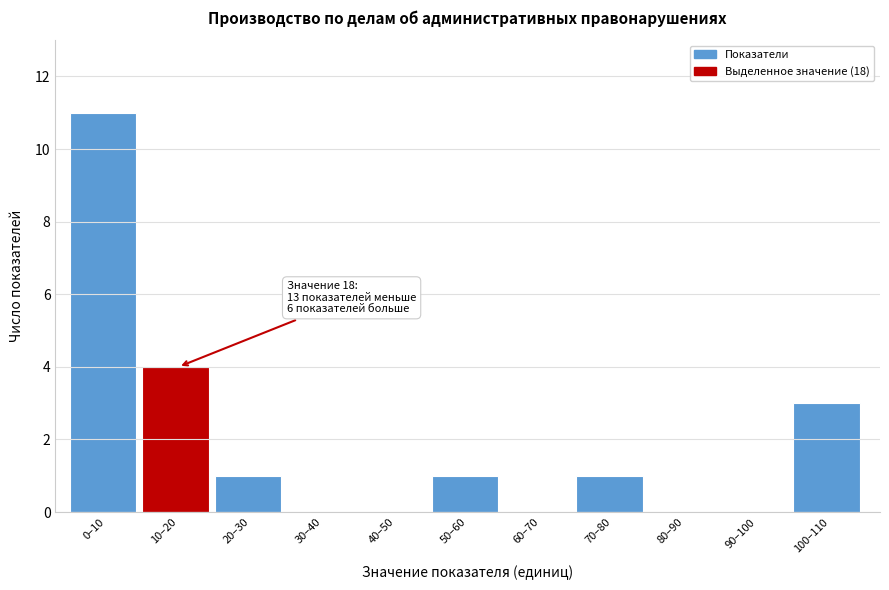

Reading left to right, transcribe all the data shown in this chart.

0–10=11	10–20=4	20–30=1	30–40=0	40–50=0	50–60=1	60–70=0	70–80=1	80–90=0	90–100=0	100–110=3